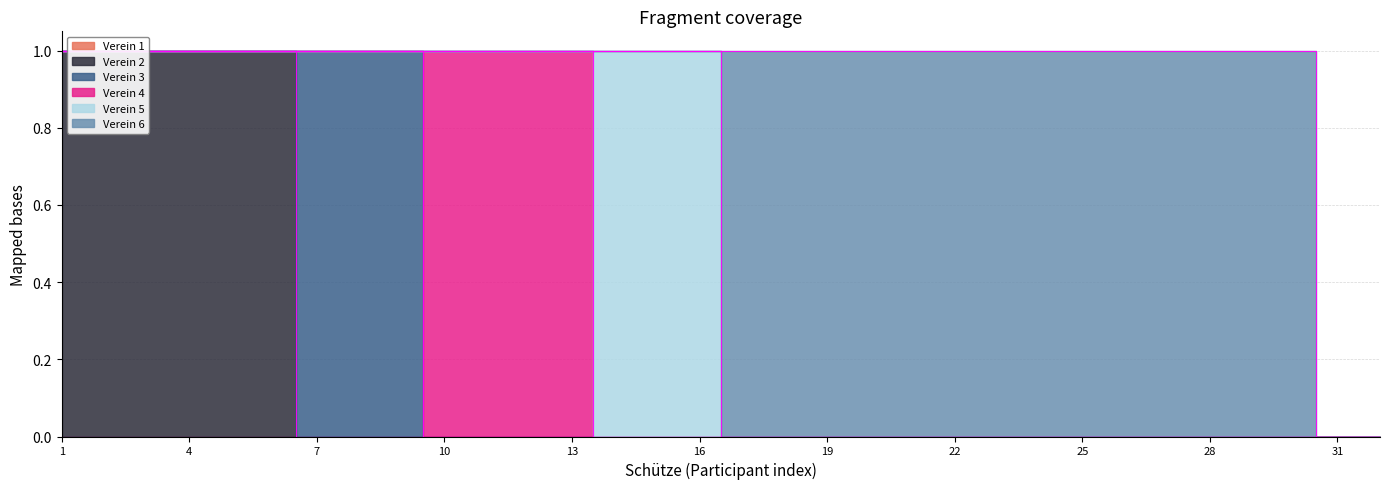

At which category does the chart reach its peak across all series?

1